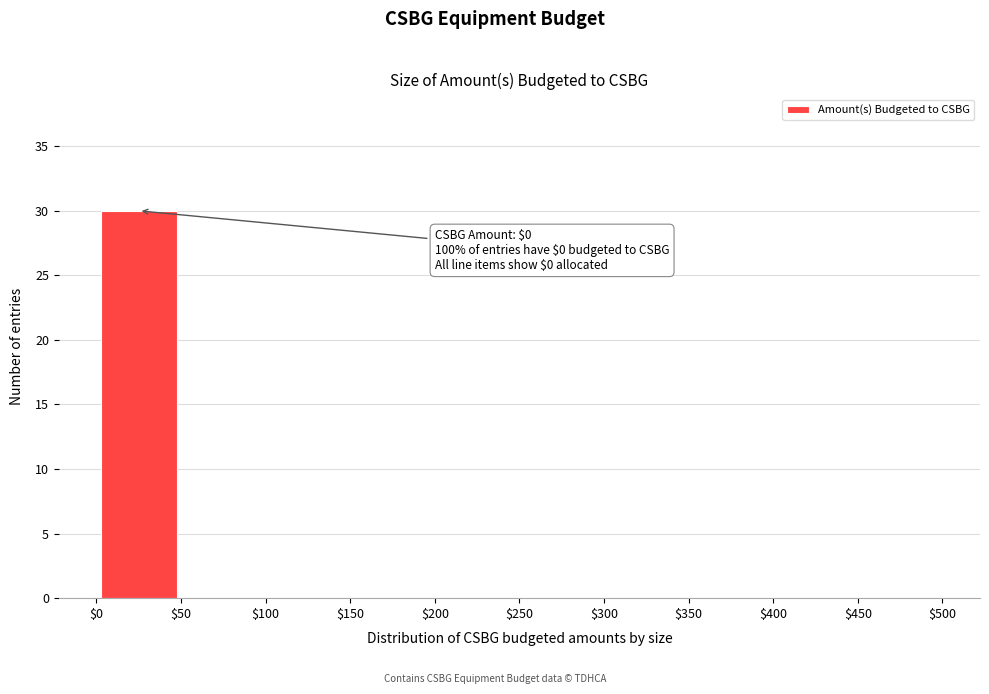

Over which range of the x-axis is the bar tallest?

$0 to $50